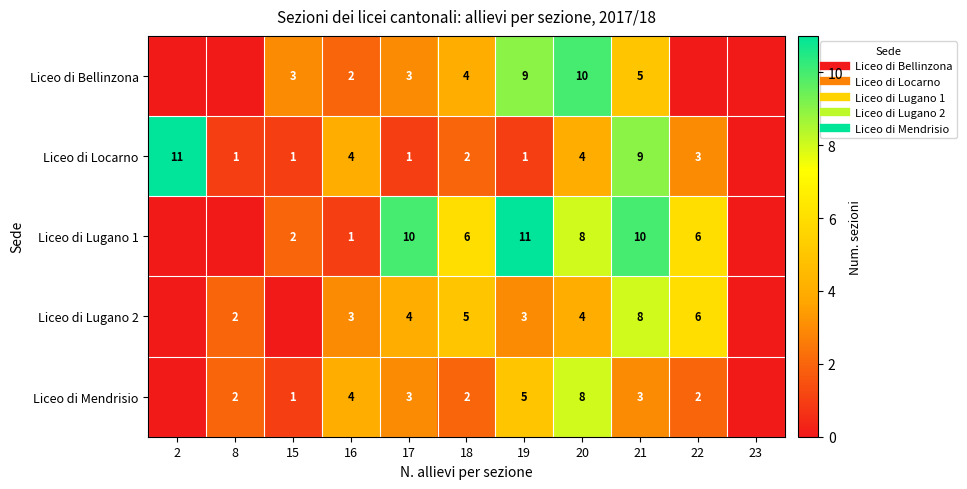

Count the number of data series in this chart.

5